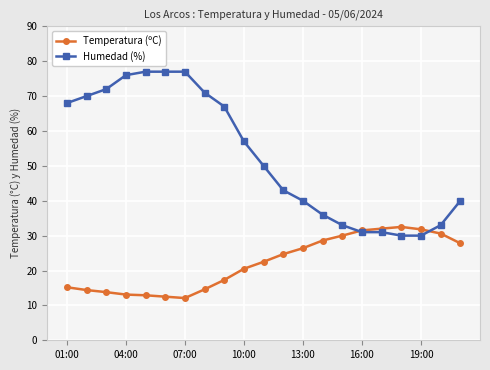

What is the sum of all Humedad (%) values?

1109.0